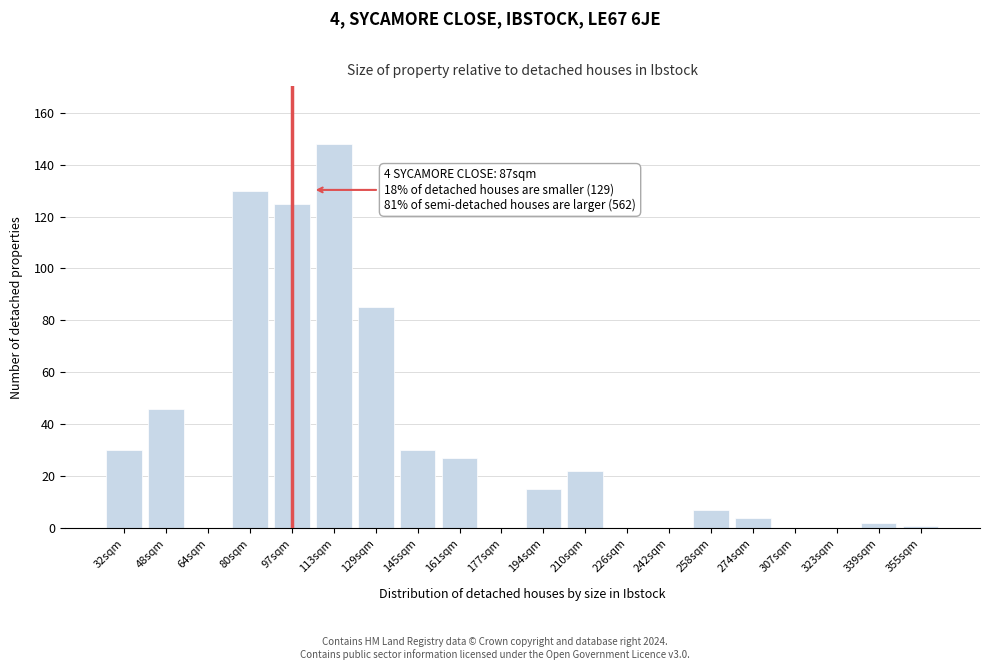

Reading left to right, what are all the values shown in this chart?

32sqm=30	48sqm=46	64sqm=0	80sqm=130	97sqm=125	113sqm=148	129sqm=85	145sqm=30	161sqm=27	177sqm=0	194sqm=15	210sqm=22	226sqm=0	242sqm=0	258sqm=7	274sqm=4	307sqm=0	323sqm=0	339sqm=2	355sqm=1